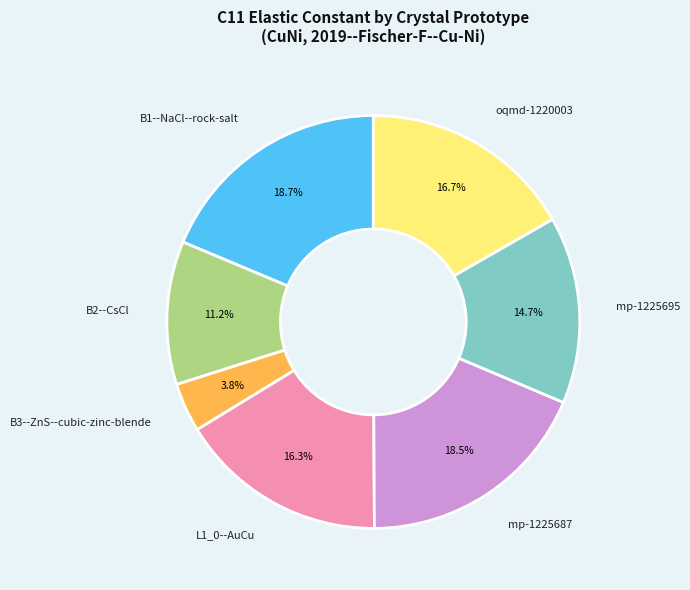

How many segments does this pie chart have?

7